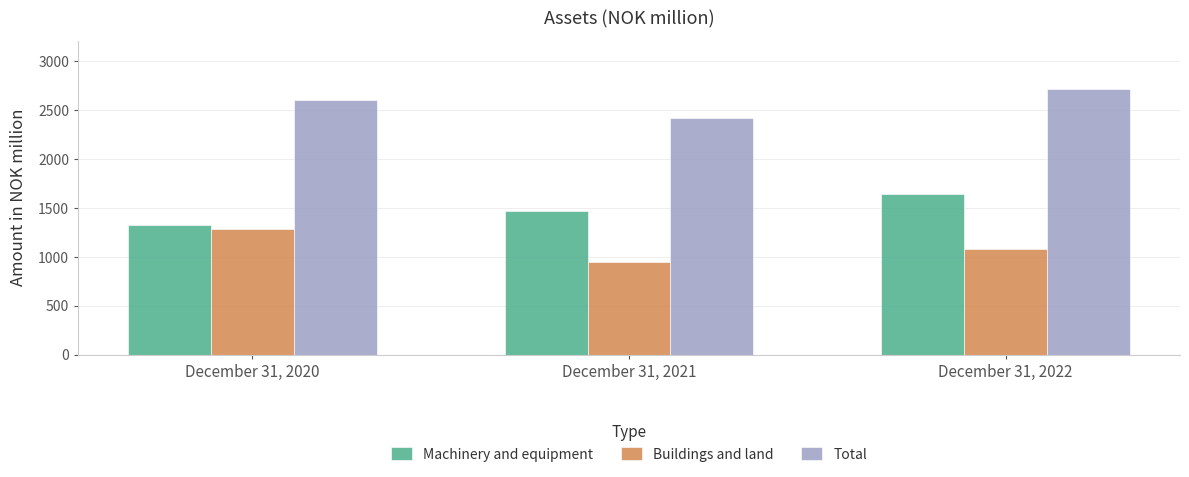

Does the chart contain any negative values?

No